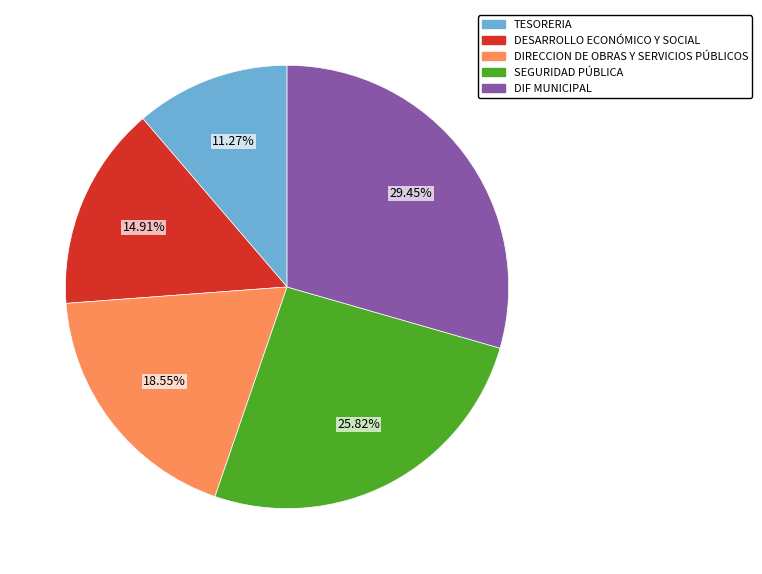

To the nearest percent, what portion does SEGURIDAD PÚBLICA represent?

26%